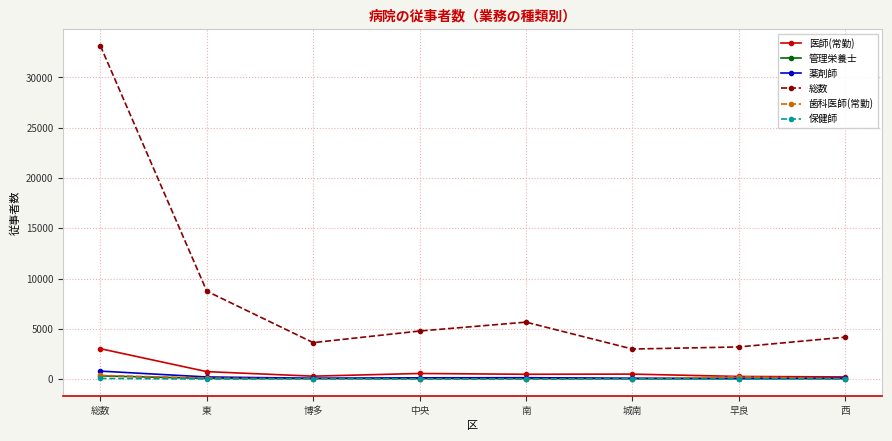

What is the label of the 3rd point from the left?

博多